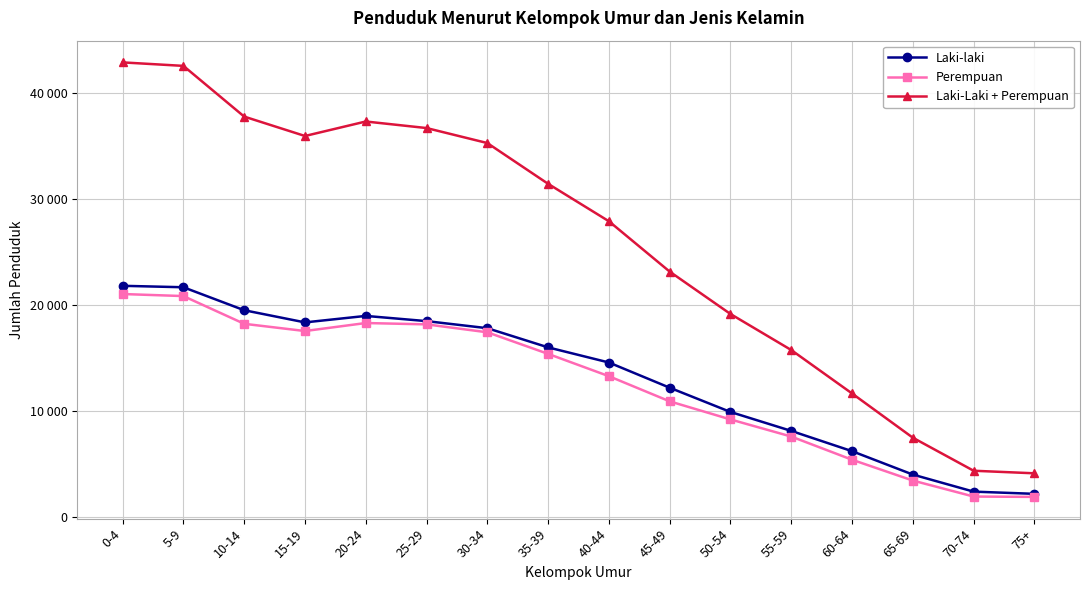

True or false: Perempuan and Laki-laki cross at least once.

False